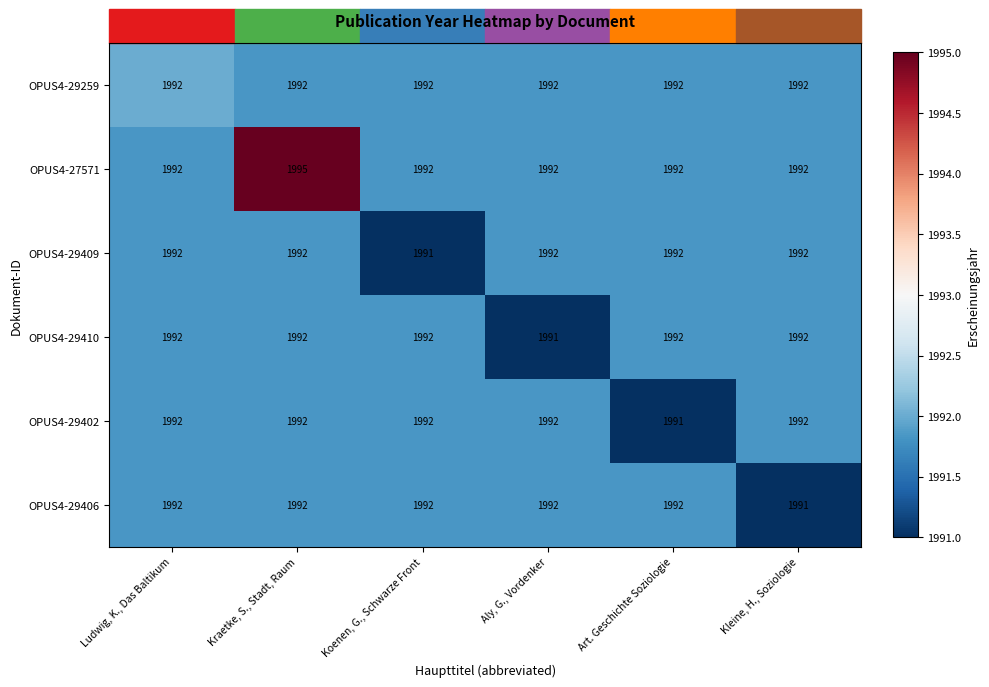

At which category is the sum across all series the highest?

Kraetke, S., Stadt, Raum